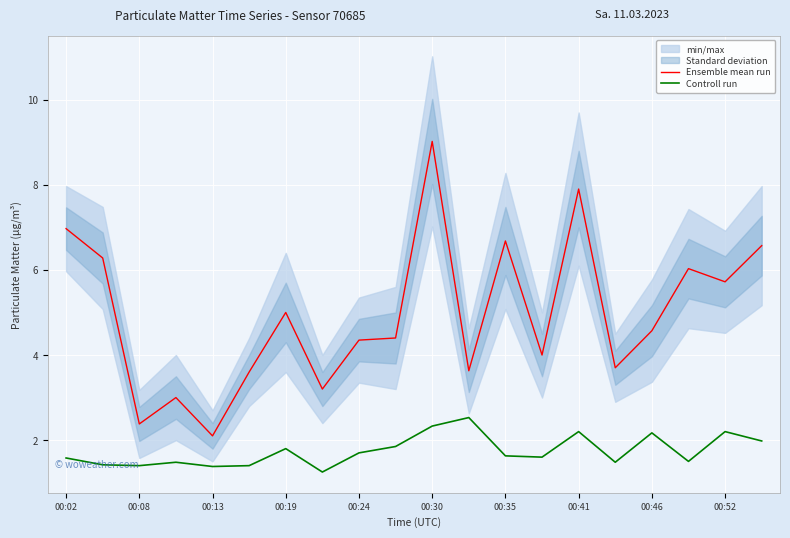

What is the difference between the second highest and minimum values in the Controll run series?

1.1